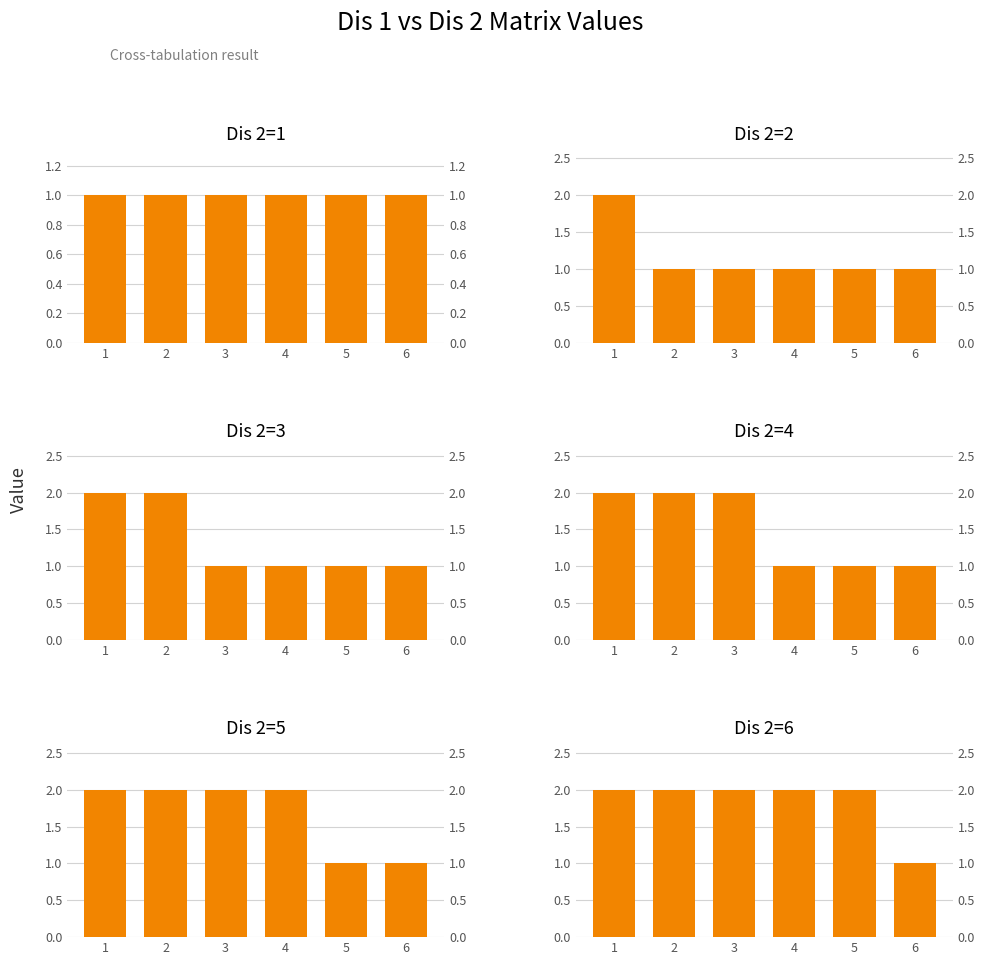

At which label does Dis 2=4 reach its minimum?

4